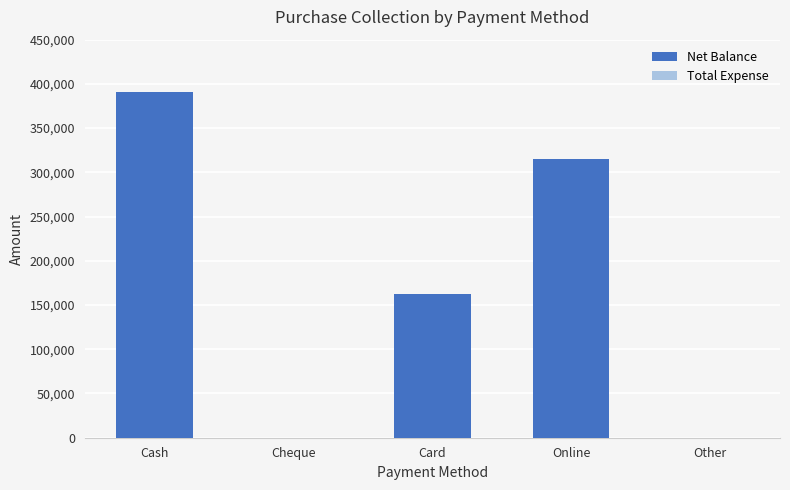

Which category has the highest value across all series?

Cash